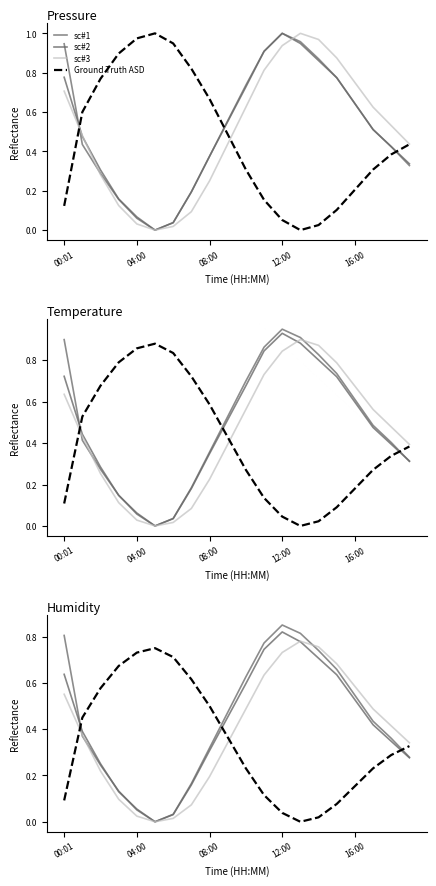

Is it true that sc#1 equals 0.8 at 12:00?

True